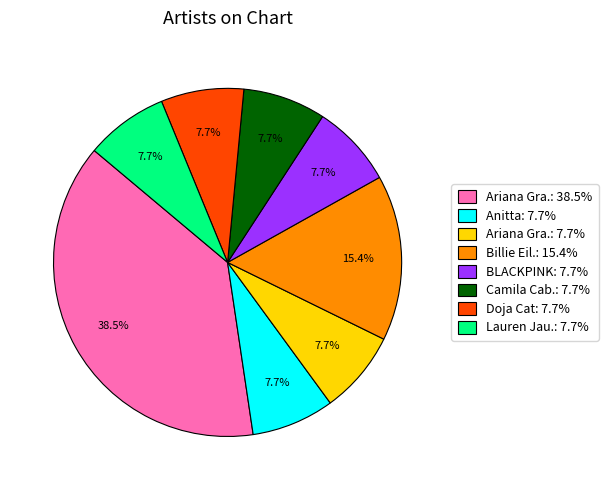

Is there a majority slice in this chart?

No